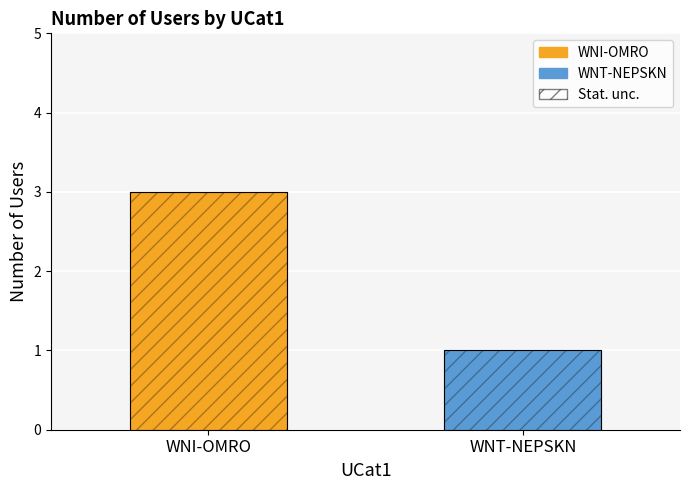

Read the value at WNT-NEPSKN.

1